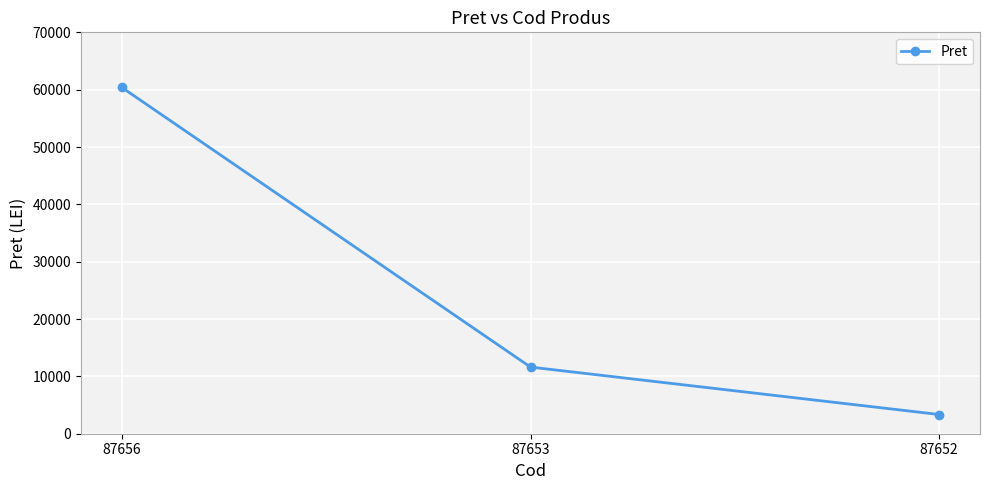

At which category does the chart reach its minimum across all series?

87652